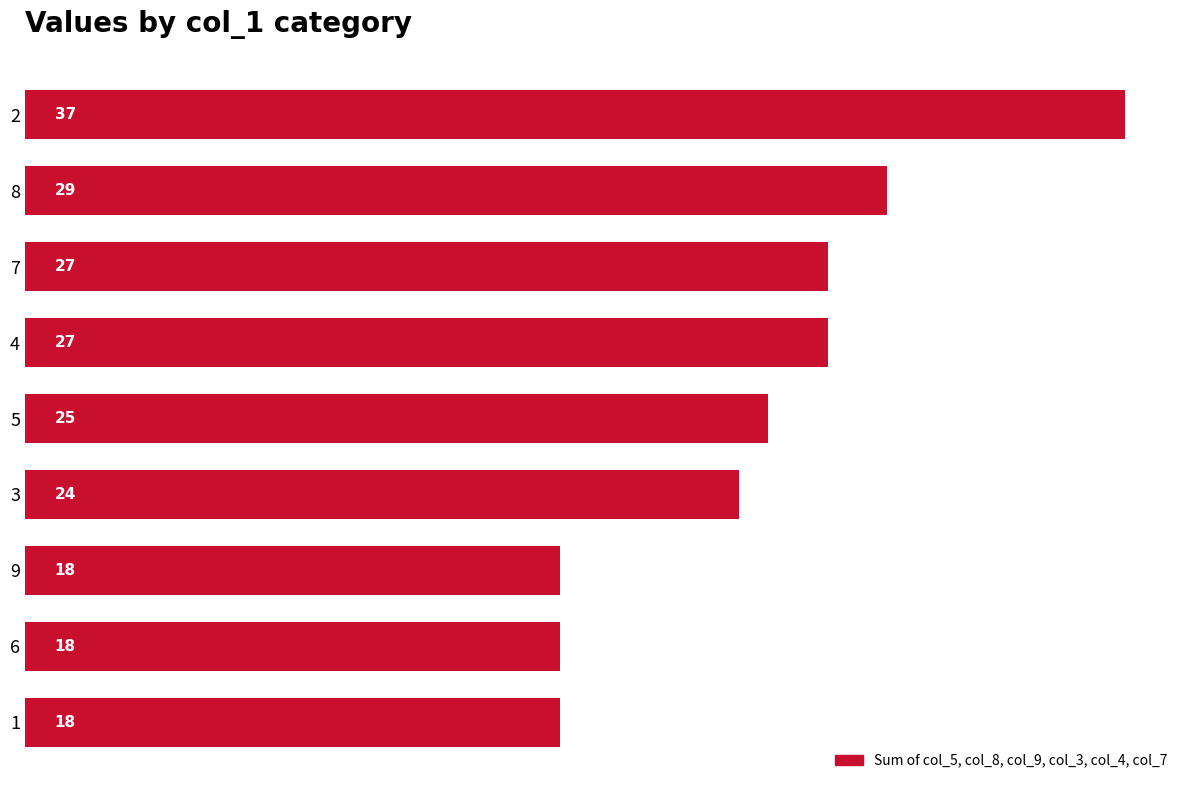

Count the values in the range 18 to 27.

7